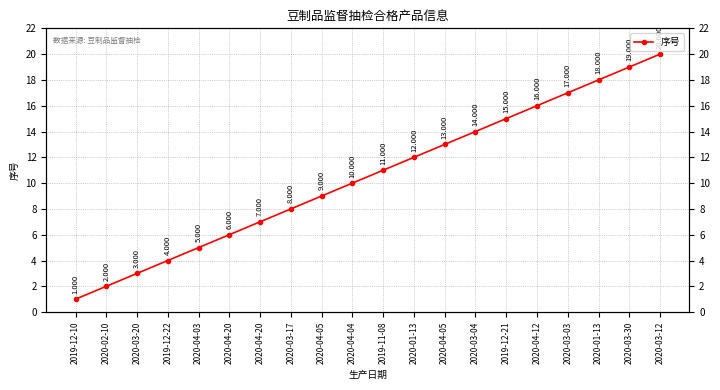

What is the value of the 4th point from the left?

4